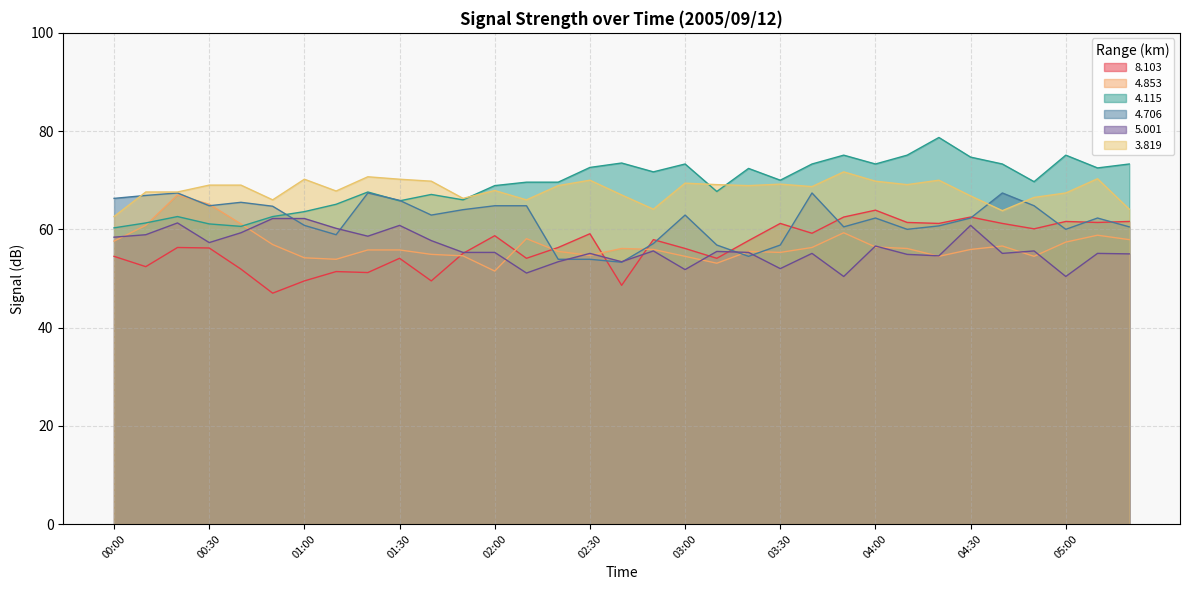

List the series in order of their peak value, highest first.

  4.115,   3.819,   4.706,   4.853,   8.103,   5.001